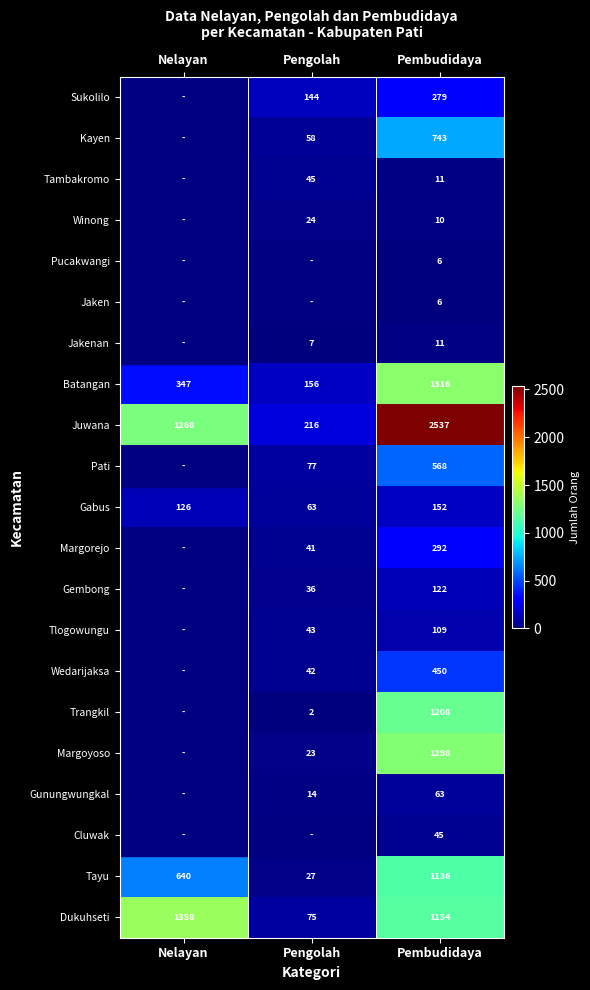

What is the average value of the Gabus series?

114